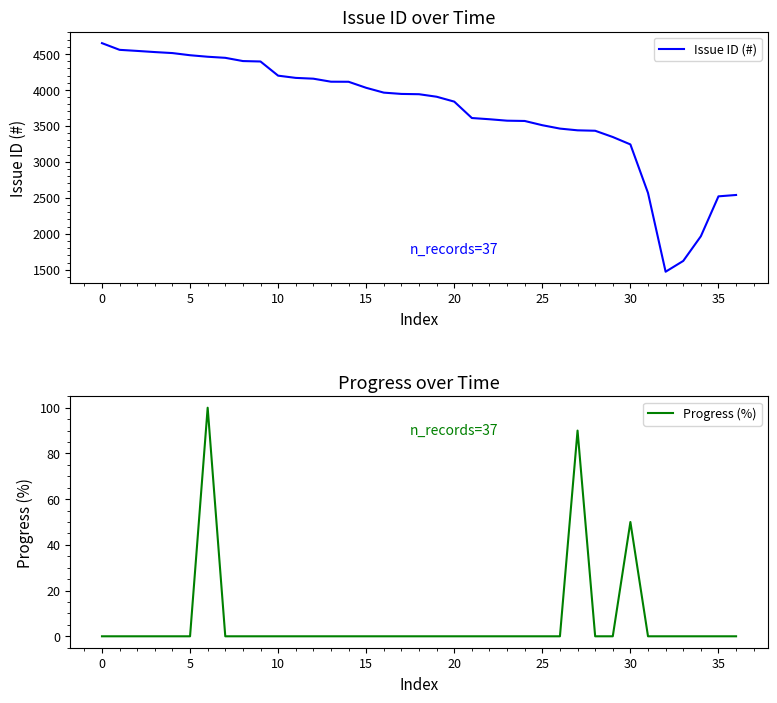

True or false: Progress (%) and Issue ID (#) intersect in this chart.

False